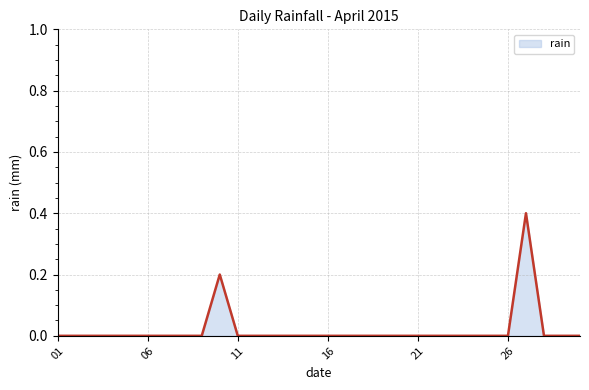

What is the maximum value shown in the chart?

0.4